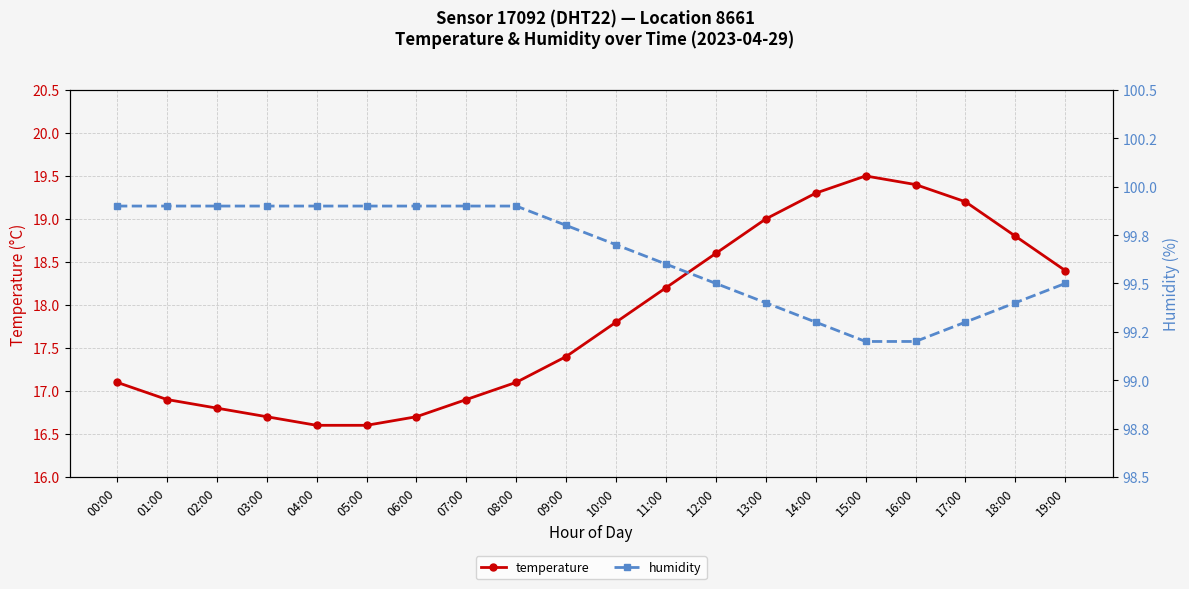

At which label does temperature reach its peak?

15:00